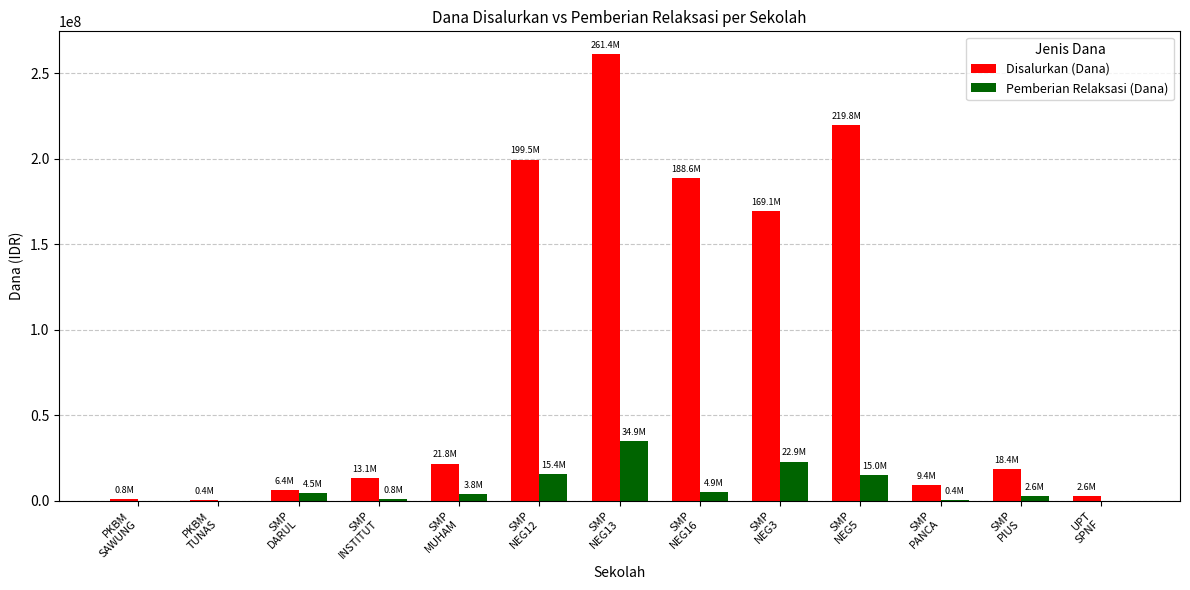

Which series has the largest total across all categories?

Disalurkan (Dana)